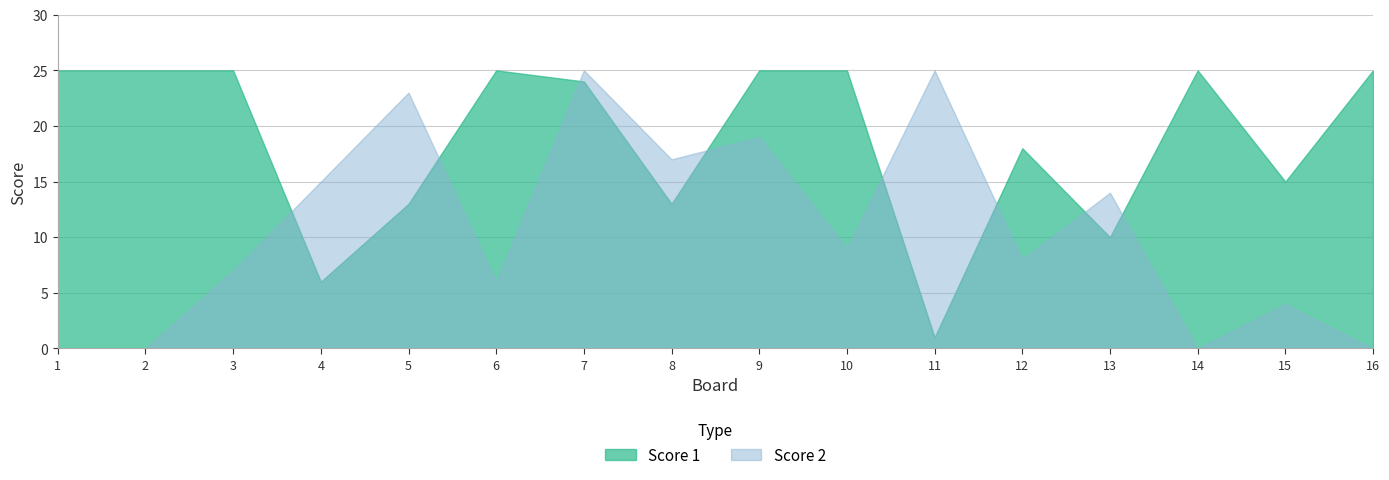

In Score 1, how many points are higher than both neighbors (excluding endpoints)?

3